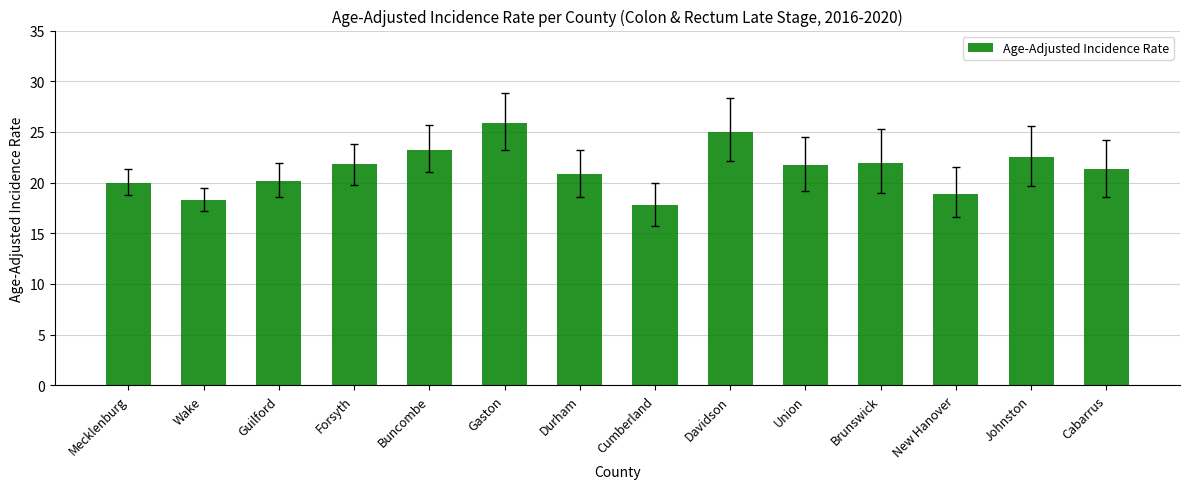

What position from the left is Wake?

2